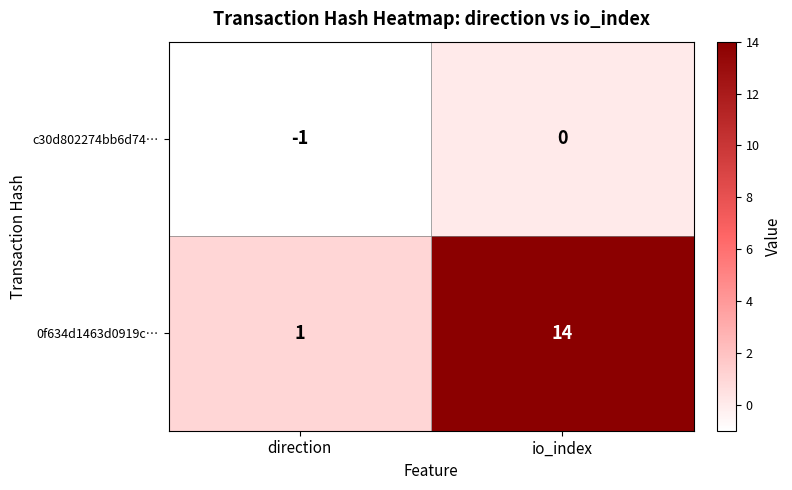

What is the average value of the 0f634d1463d0919c… series?

8